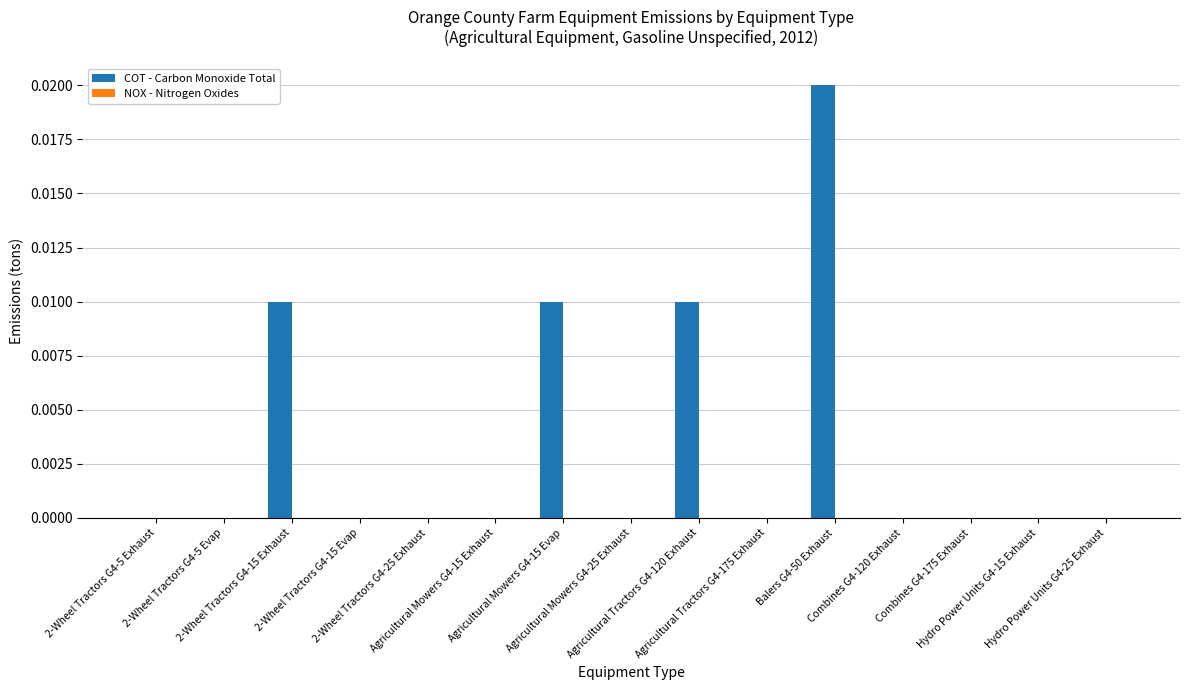

How many distinct data groups are displayed?

1